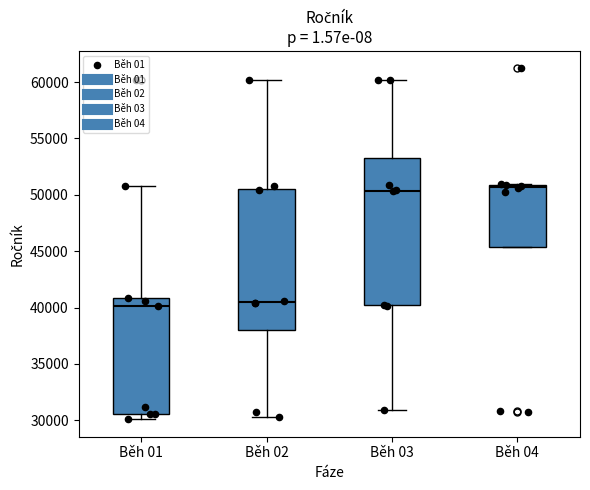

Reading left to right, transcribe this box plot: for each box, give where its median line is, the range the box spans, and where its two whiskers end, as read against the y-axis. The values are not printed on the chart, so give them approximately, as read against the axis.

Běh 01: median 40000, box 30500 to 41000, whiskers 30000 to 51000
Běh 02: median 40500, box 38000 to 50500, whiskers 30500 to 60000
Běh 03: median 50500, box 40000 to 53000, whiskers 31000 to 60000
Běh 04: median 50500, box 45500 to 51000, whiskers 45500 to 51000